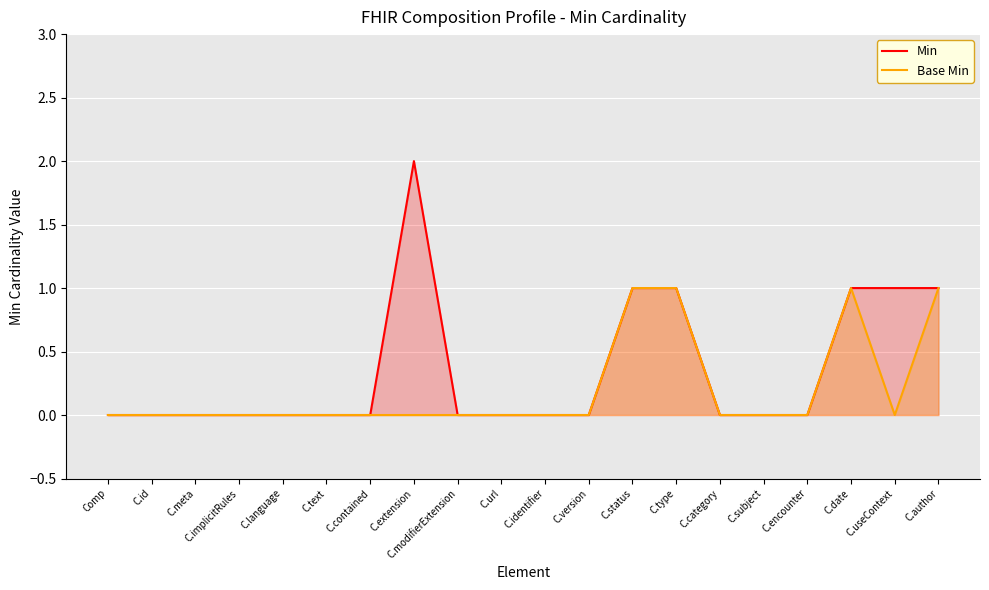

In Base Min, how many points are lower than both neighbors (excluding endpoints)?

1